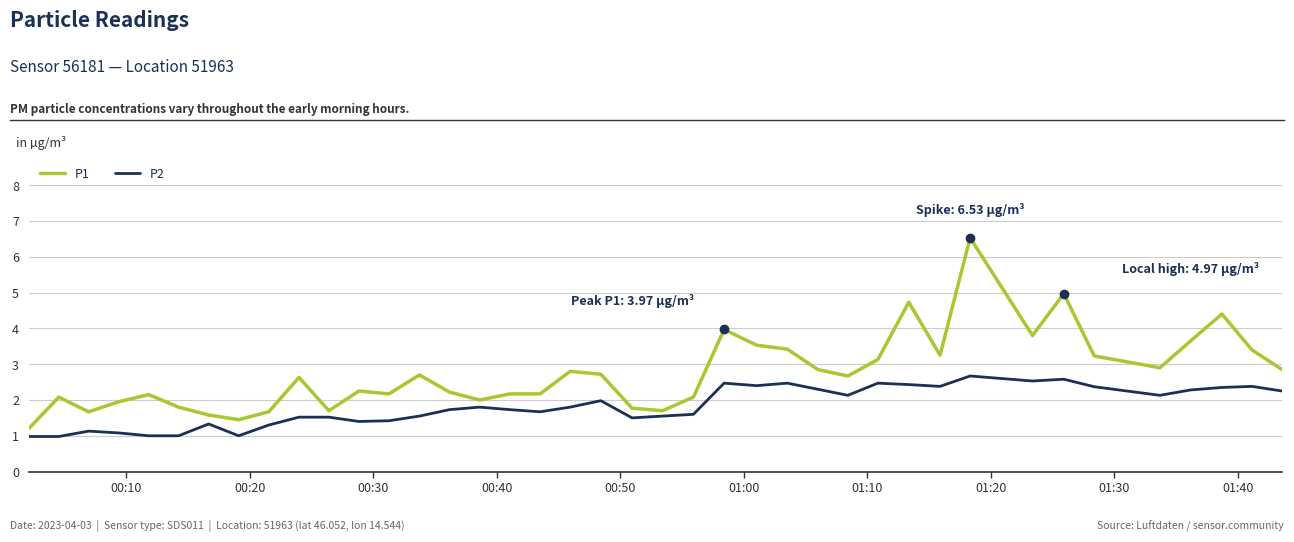

List the series in order of their peak value, highest first.

P1, P2